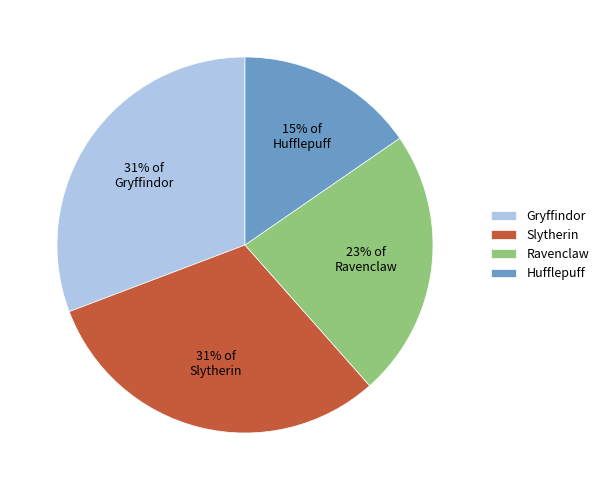

Combined, do Ravenclaw and Hufflepuff account for over 50%?

No